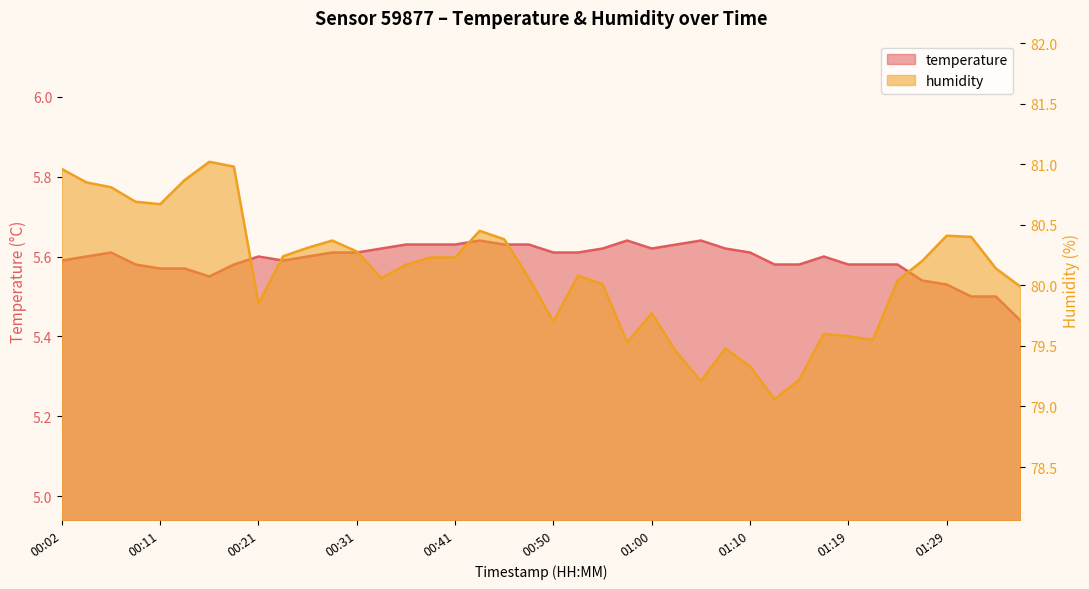

List the labels in order of temperature value, smallest first.

01:36, 01:31, 01:34, 01:29, 01:27, 00:16, 00:11, 00:14, 00:09, 00:19, 01:12, 01:15, 01:19, 01:22, 01:24, 00:02, 00:24, 00:04, 00:21, 00:26, 01:17, 00:07, 00:28, 00:31, 00:50, 00:53, 01:10, 00:33, 00:55, 01:00, 01:07, 00:36, 00:38, 00:41, 00:45, 00:48, 01:02, 00:43, 00:58, 01:05